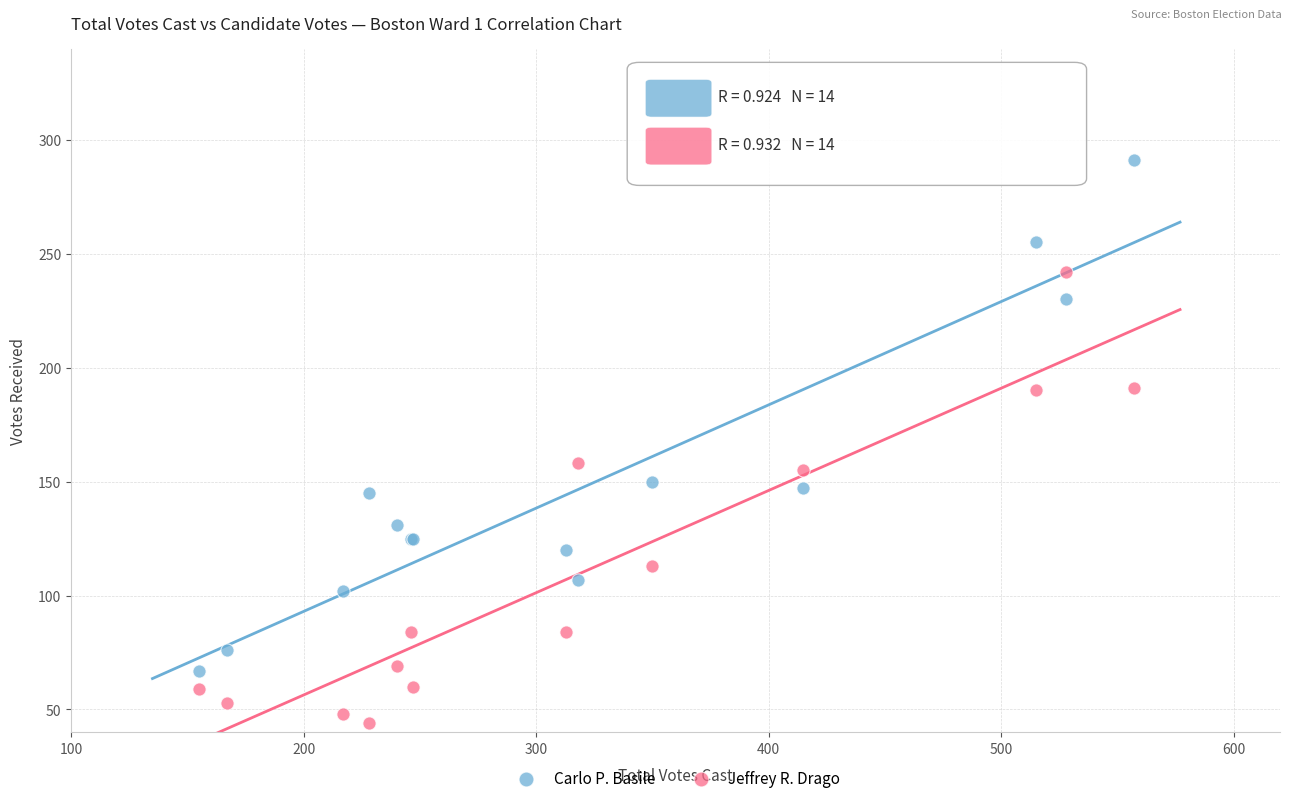

Which series reaches the minimum Y coordinate?

Jeffrey R. Drago